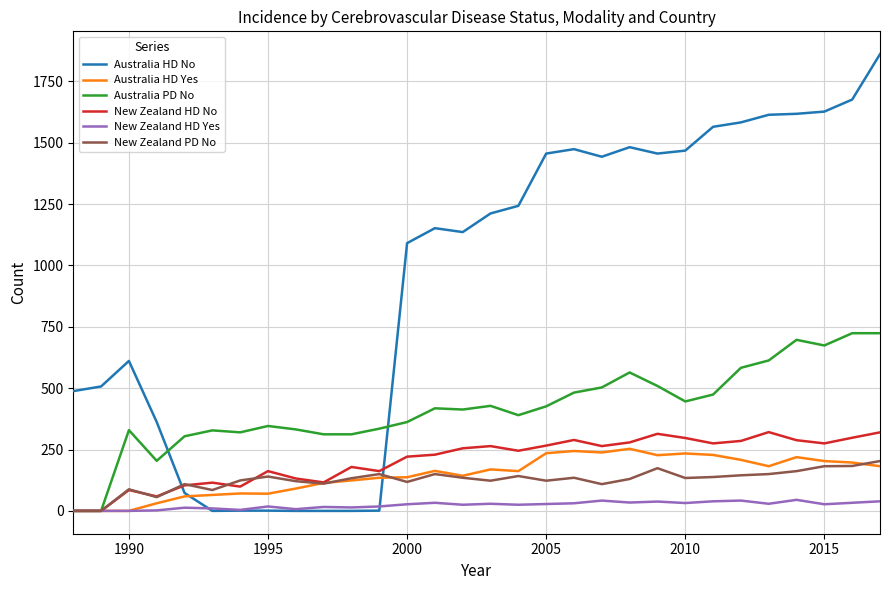

Which series has the widest spread of values?

Australia HD No